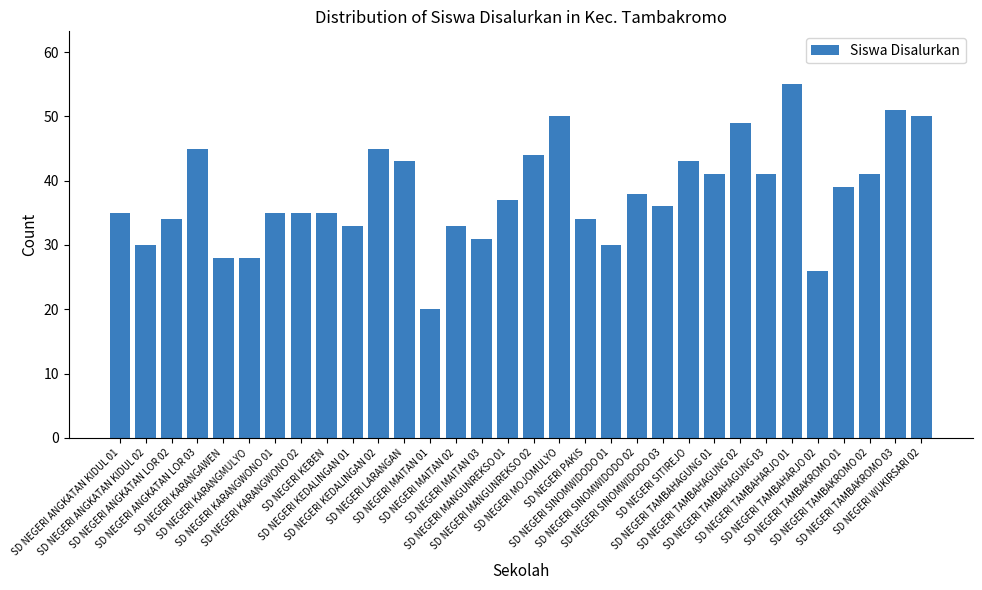

What is the sum of all values?

1215